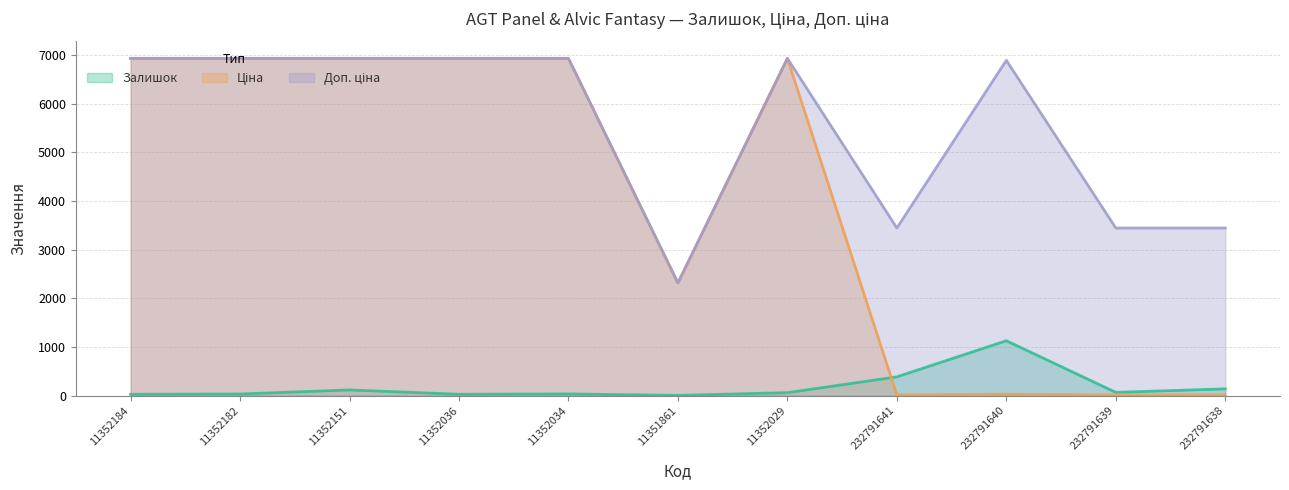

What is the label of the 3rd point from the left?

11352151